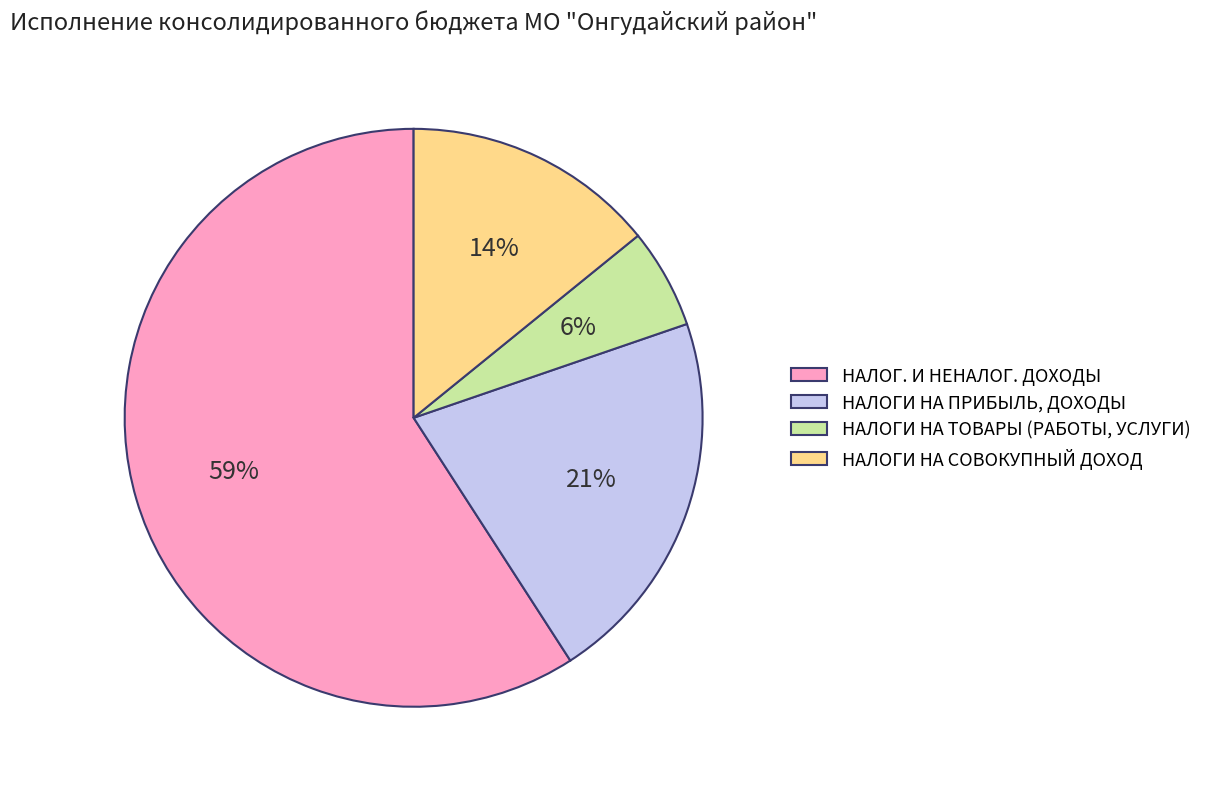

How many slices are in this pie chart?

4